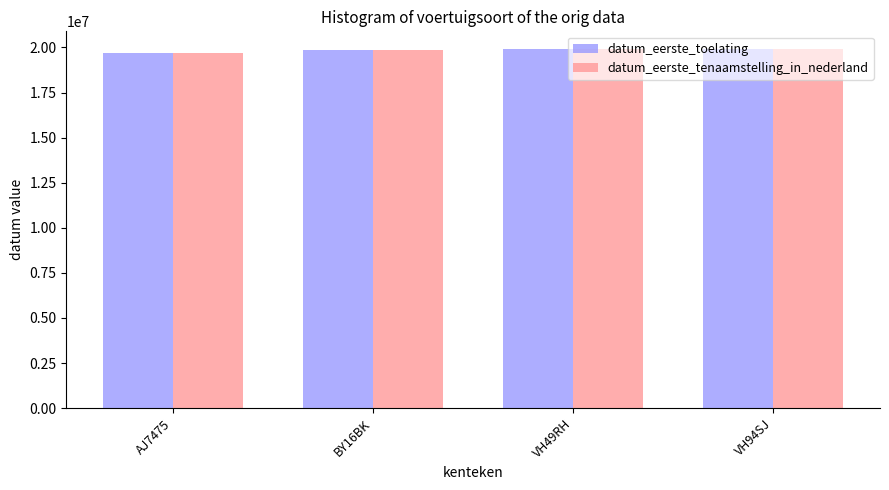

What is the maximum value for datum_eerste_tenaamstelling_in_nederland?

19900515